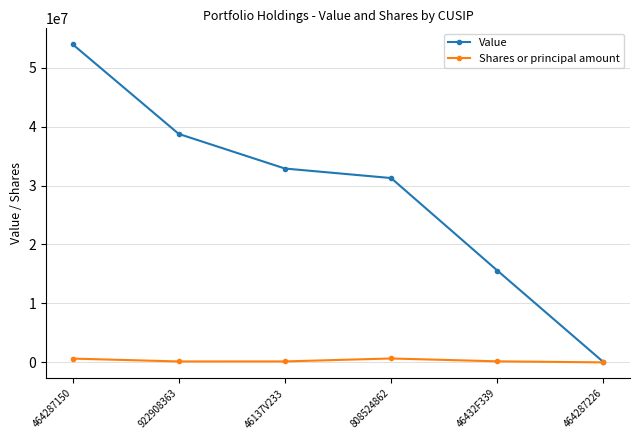

Does the chart have visible grid lines?

Yes